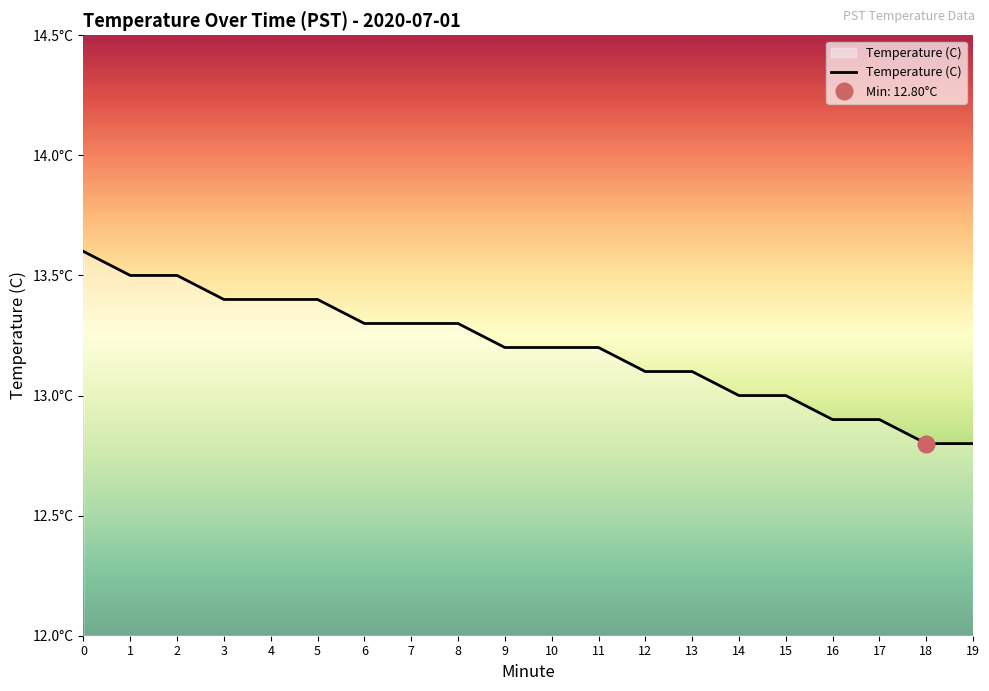

How many values are below 13?

4